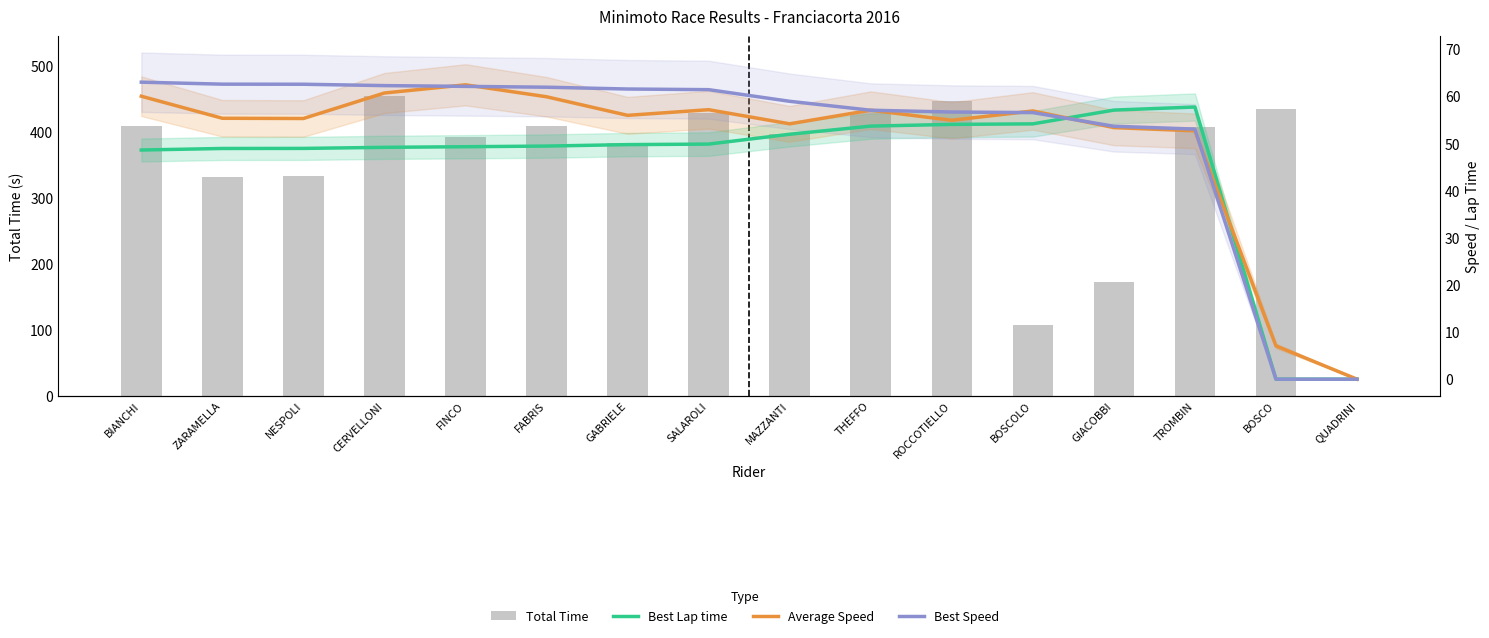

At GABRIELE, list the series in order from smallest to largest.

Best Lap time, Average Speed, Best Speed, Total Time